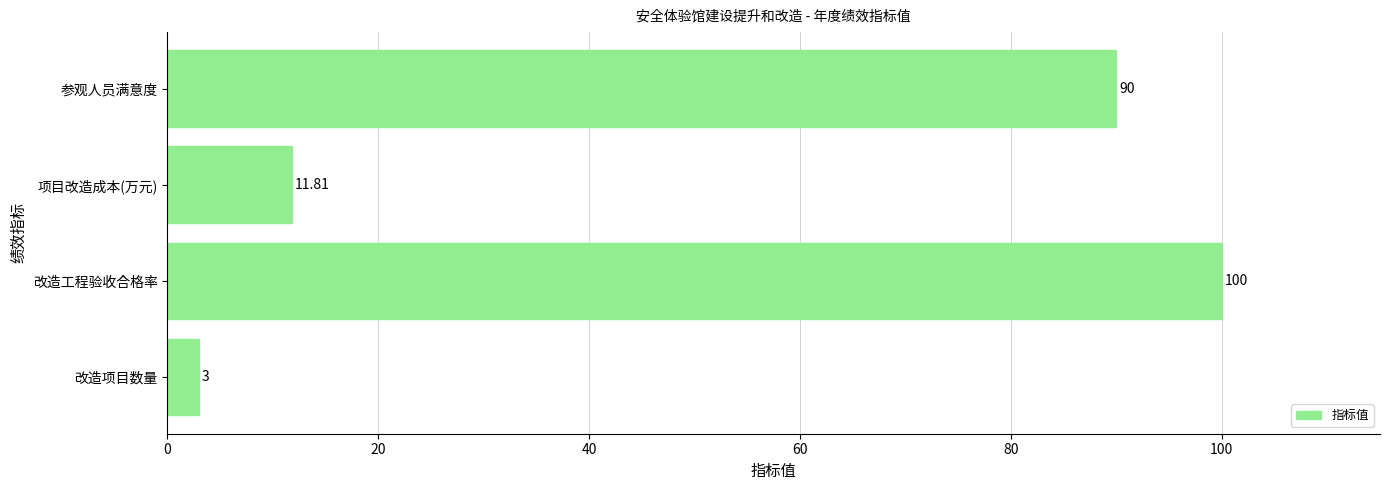

What is the sum of all values?

204.8